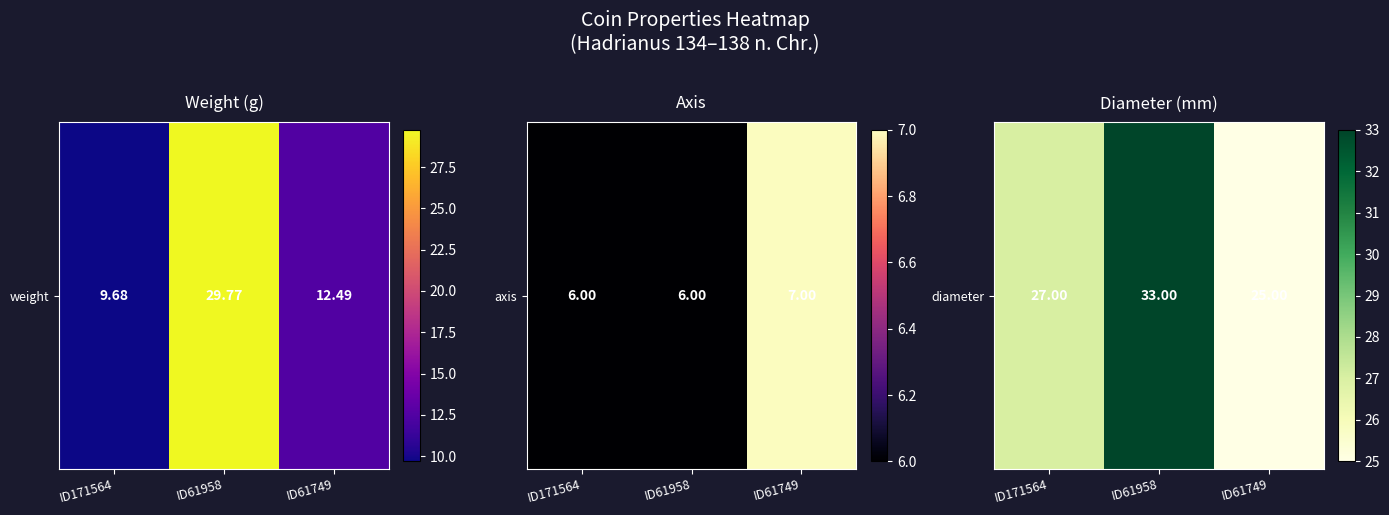

What is the change in value from ID61958 to ID61749?

-8